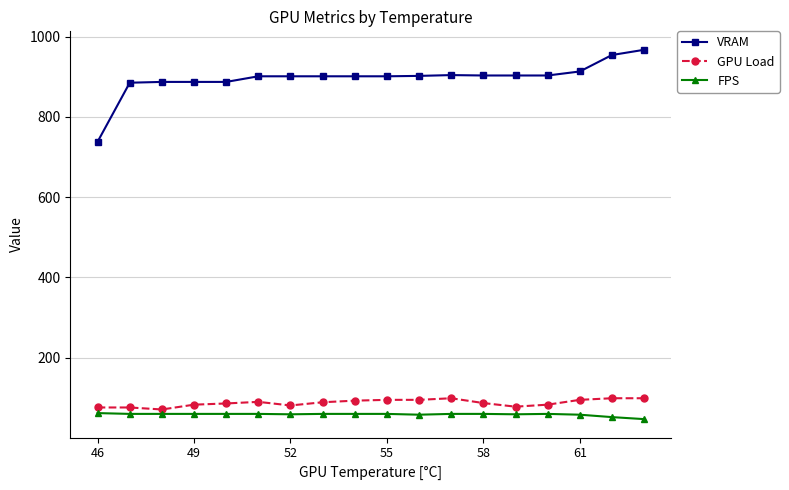

Which series has the largest range (max minus min)?

VRAM